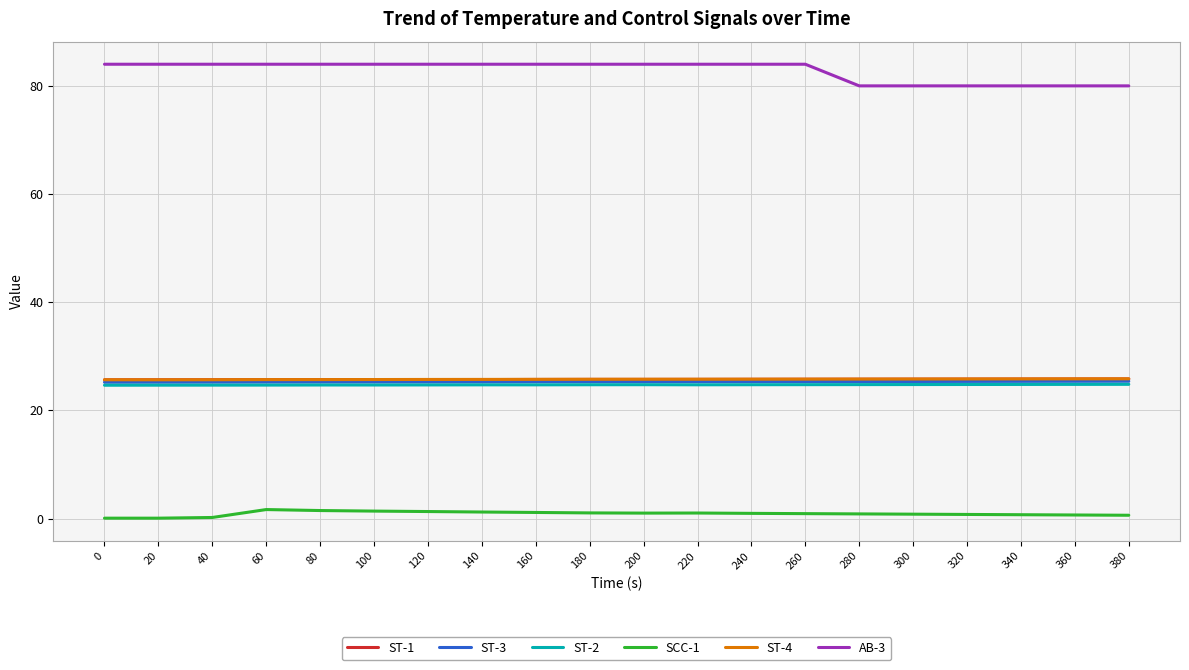

What is the average value of the ST-3 series?

25.3